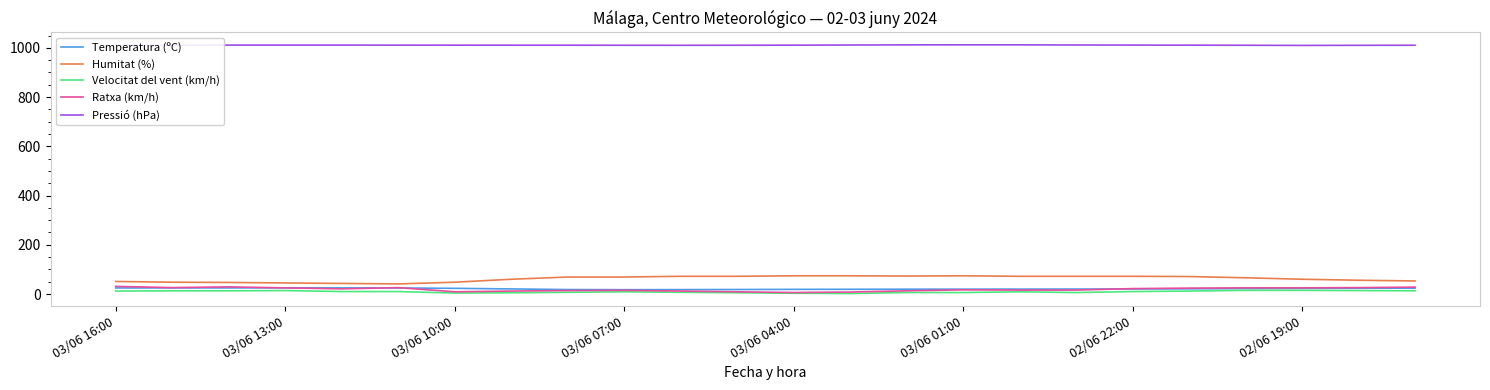

True or false: Temperatura (ºC) and Pressió (hPa) intersect in this chart.

False